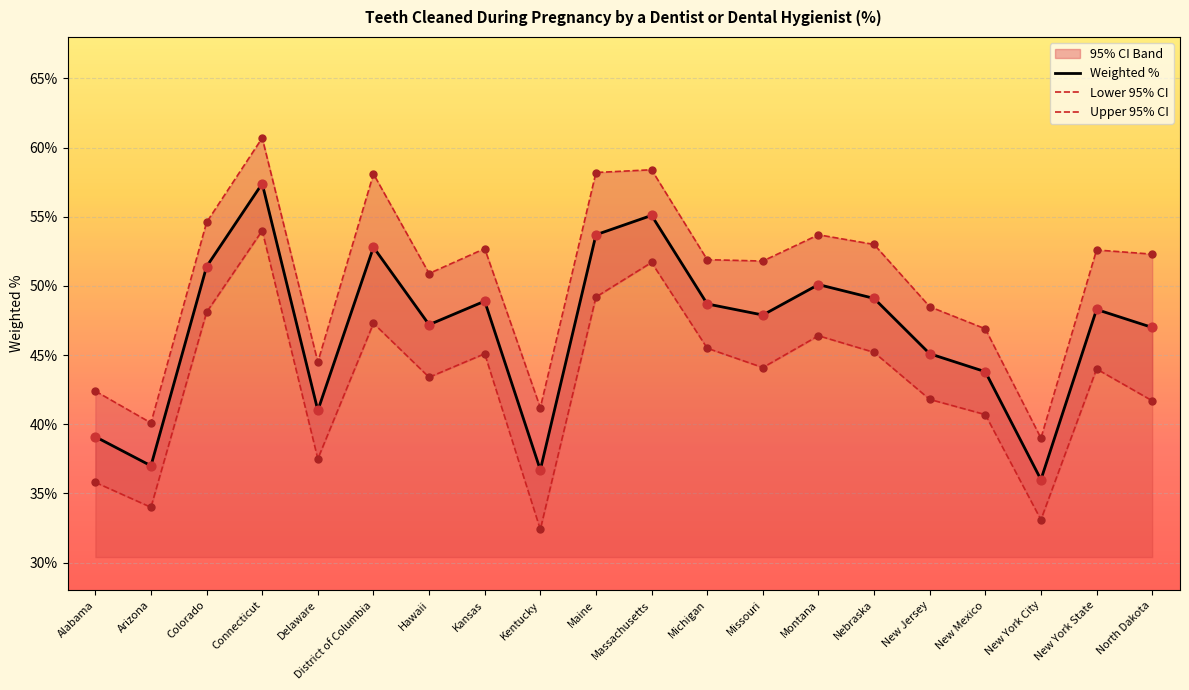

Which series has the widest spread of Y values?

Upper 95% CI